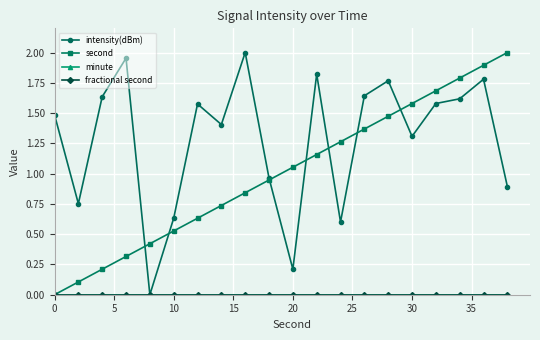

True or false: minute and intensity(dBm) intersect in this chart.

False